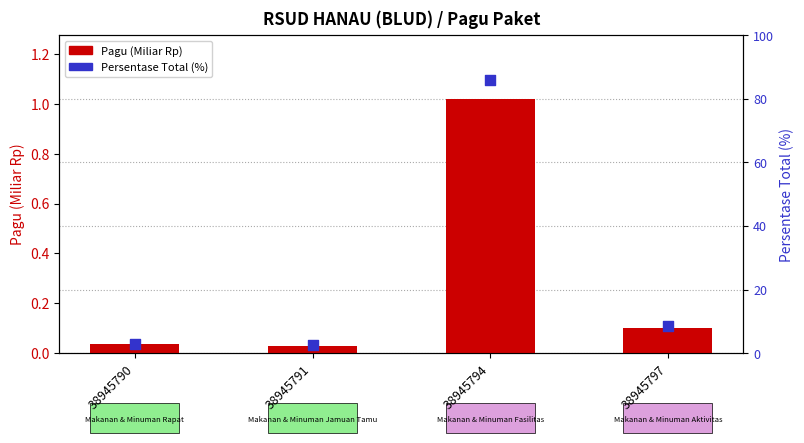

At how many categories does at least one series exceed 1?

4